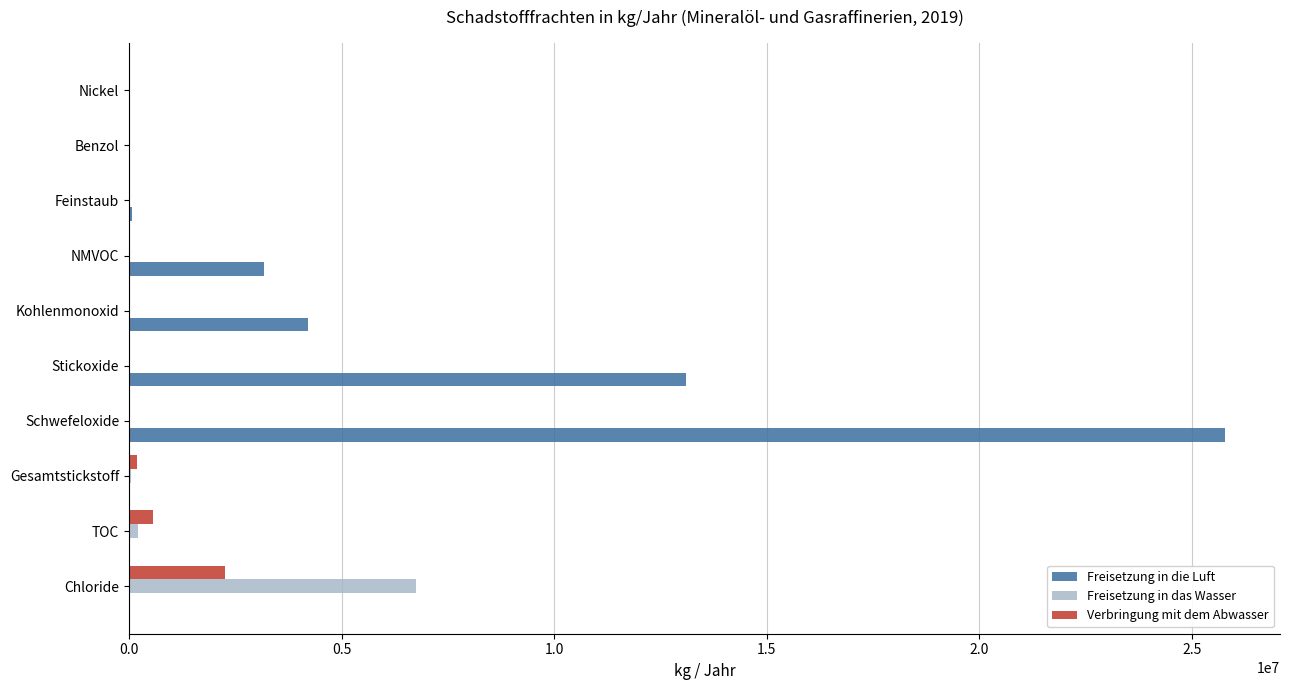

At which category is the sum across all series the highest?

Schwefeloxide